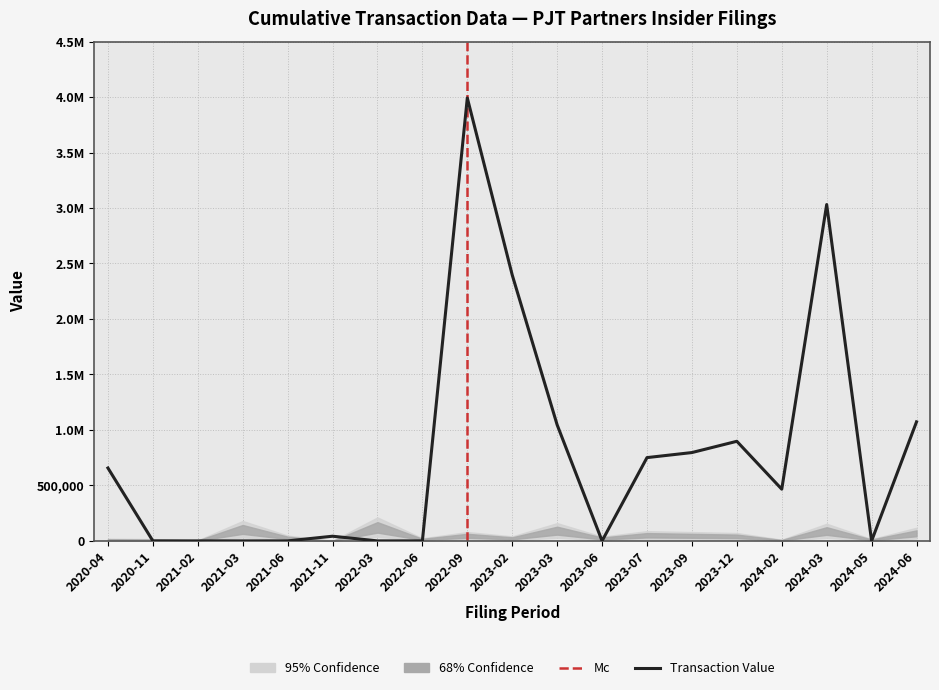

At which label does transactionShares first exceed 10000?

2020-04